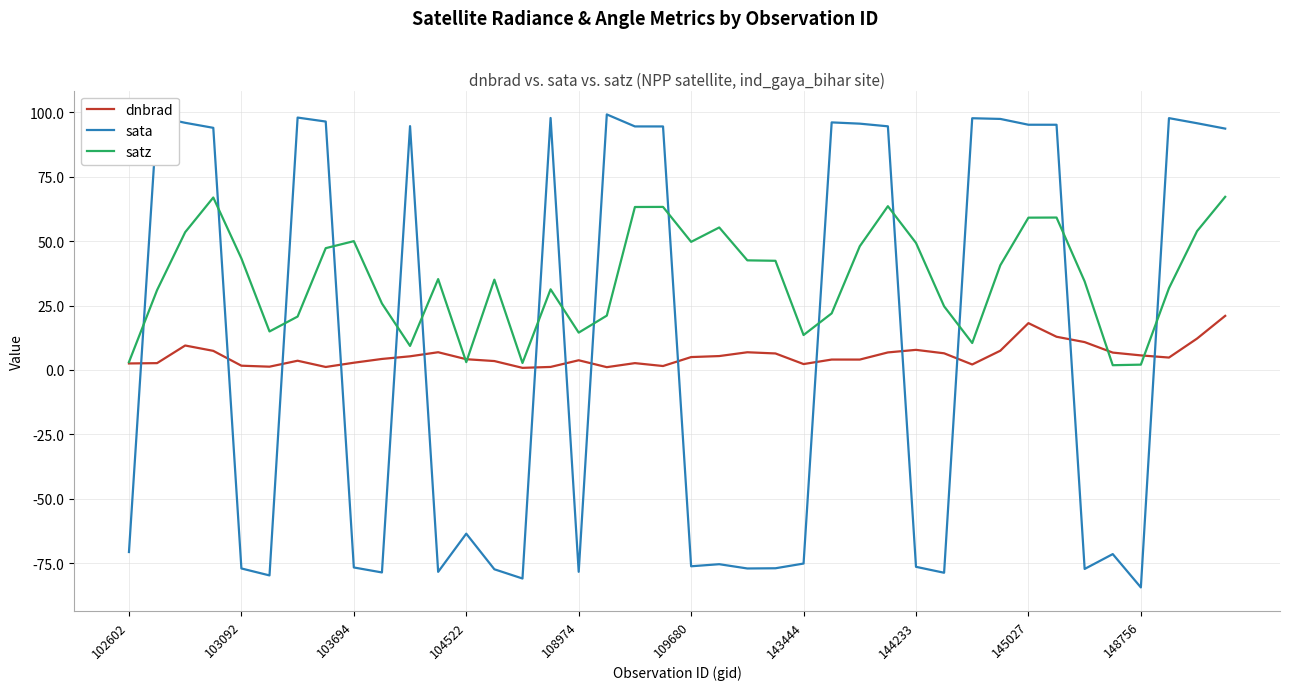

What are all the series names shown in the legend?

dnbrad, sata, satz